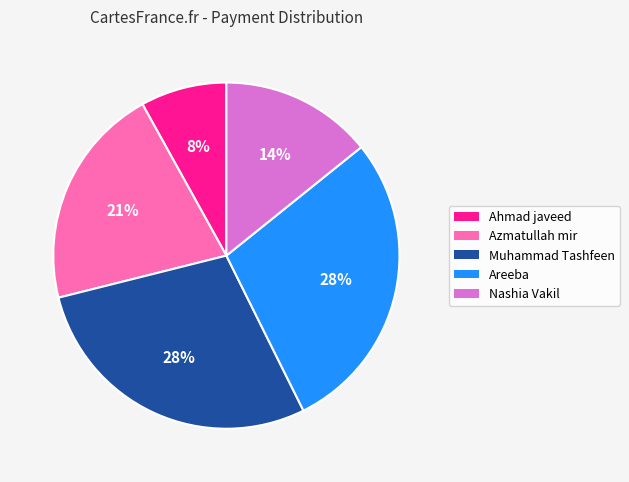

Does Nashia Vakil represent more than half of the total?

No